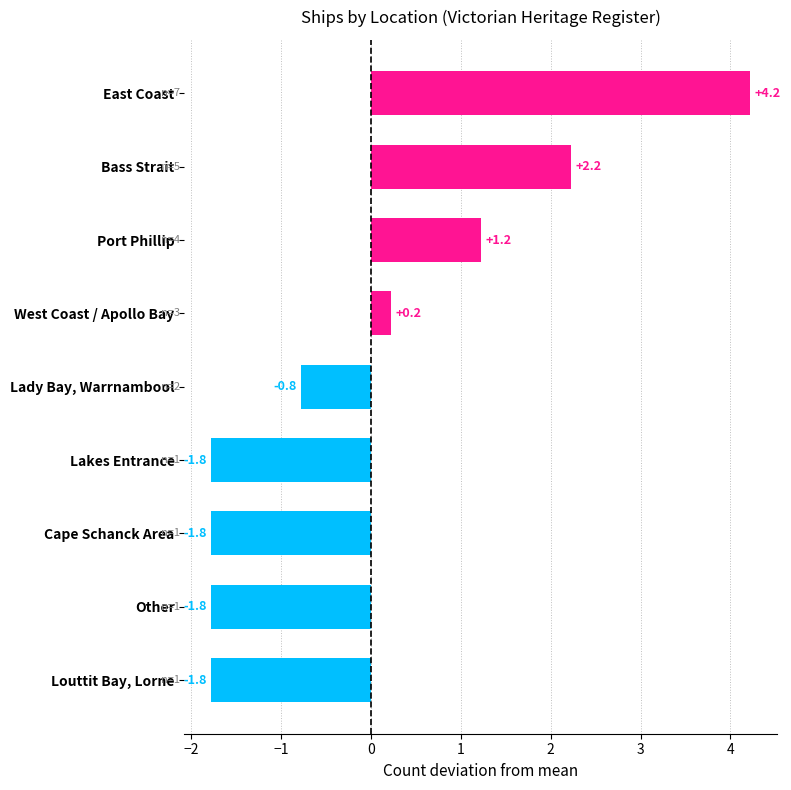

What is the approximate value at East Coast?

4.2